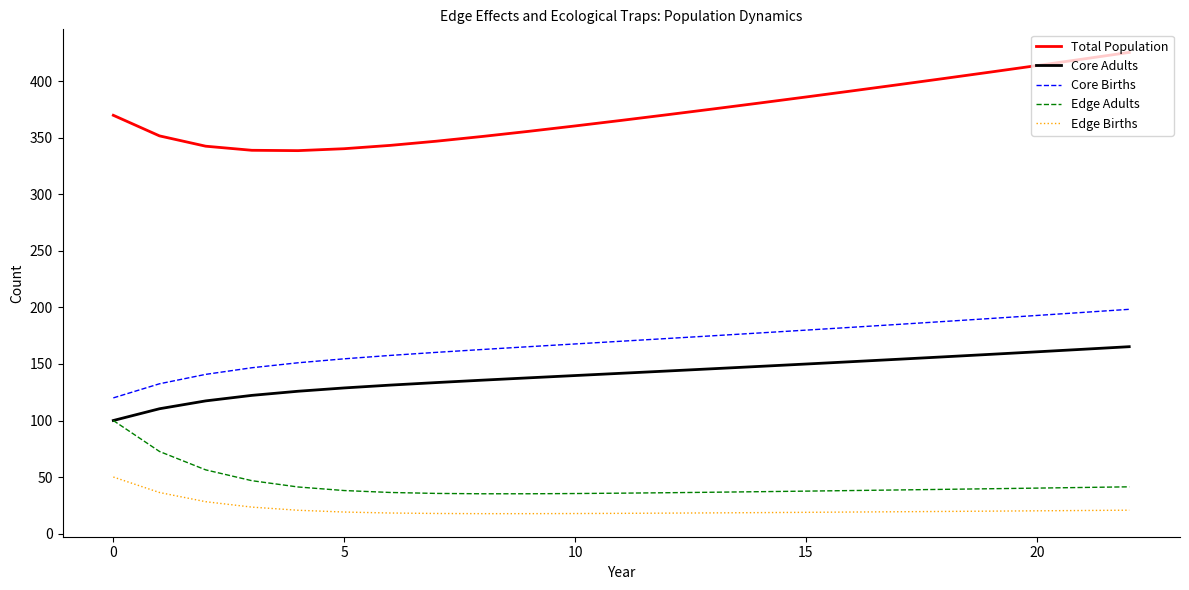

Which series has the largest total across all categories?

Total Population